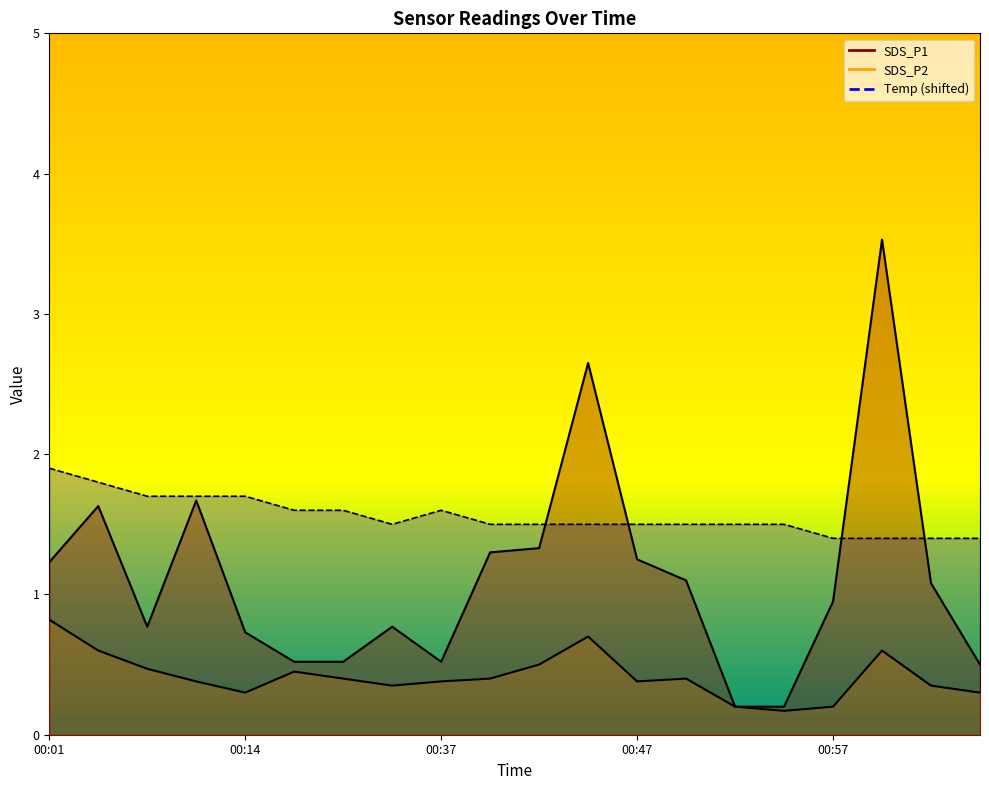

Which category has the lowest value across all series?

00:54